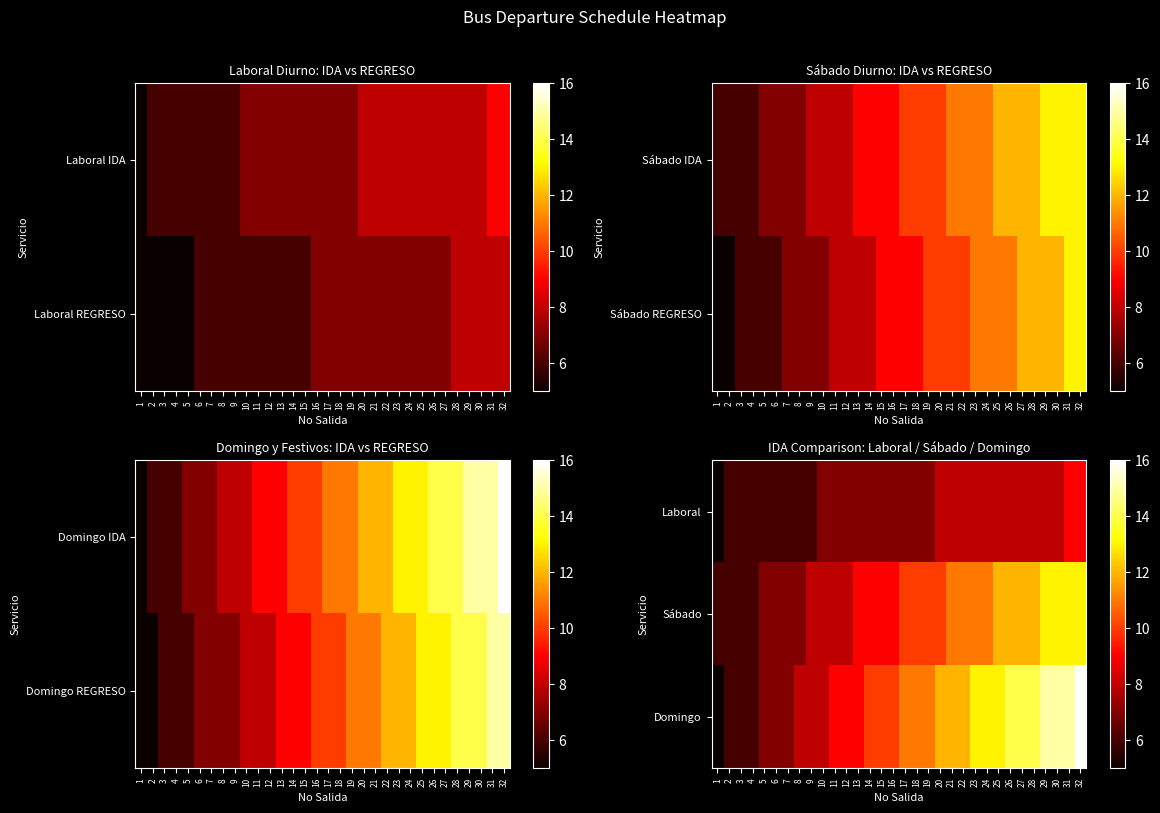

List the series in order of their peak value, highest first.

Domingo, Sábado, Laboral